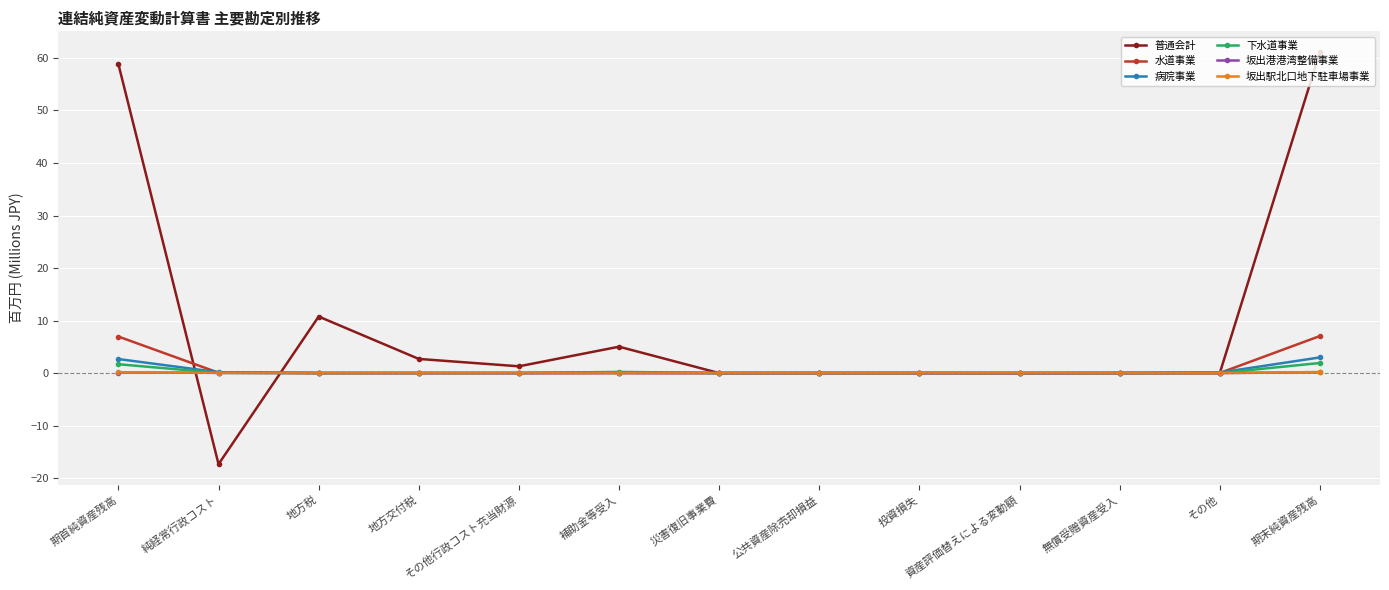

What is the difference between the highest and lowest values at 地方交付税?

2.7